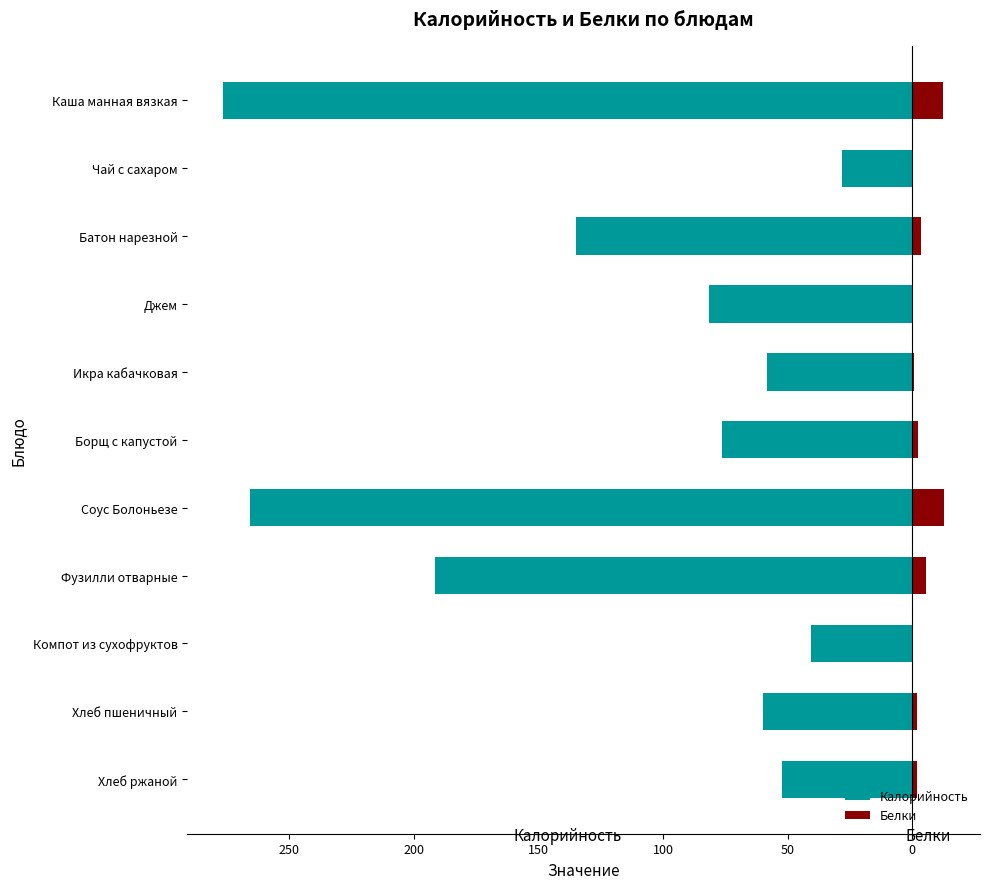

Reading left to right, transcribe all the data shown in this chart.

Калорийность: -276.4	-28.0	-135.0	-81.6	-58.2	-76.2	-265.6	-191.4	-40.4	-59.7	-52.2
Белки: 12.4	0.2	3.8	0.0	0.7	2.2	12.8	5.7	0.1	2.0	2.0